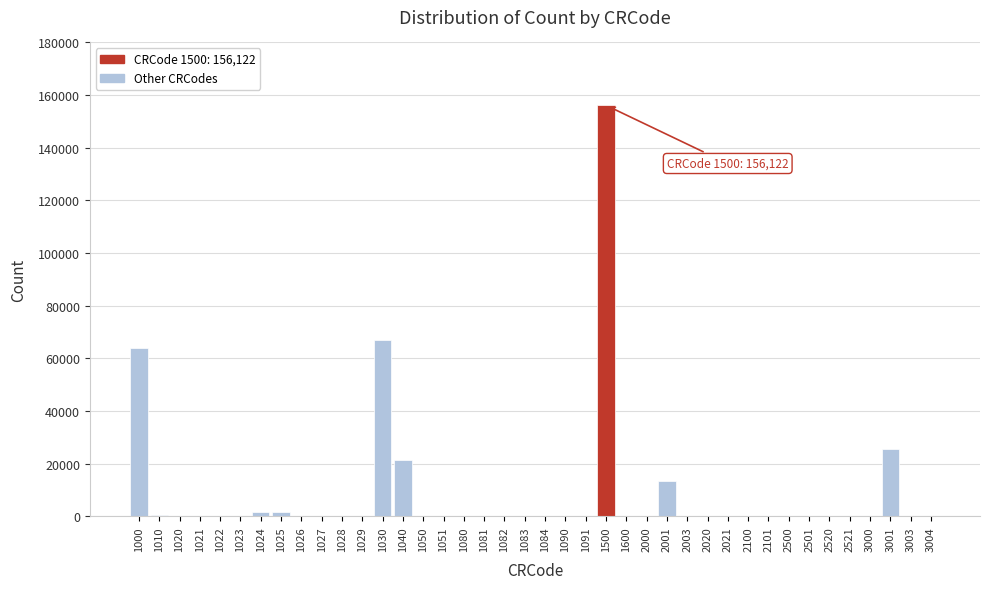

Is it true that the value at 2101 is 0?

True